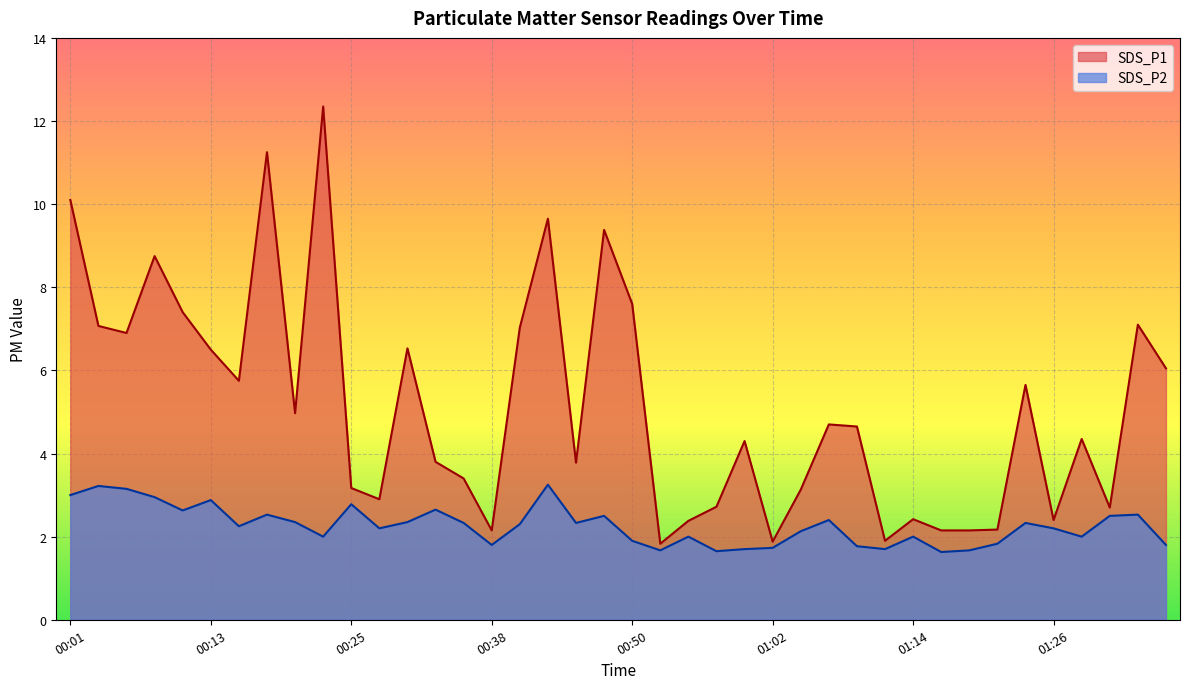

Is the value of SDS_P2 at 00:28 greater than the value of SDS_P1 at 00:08?

No